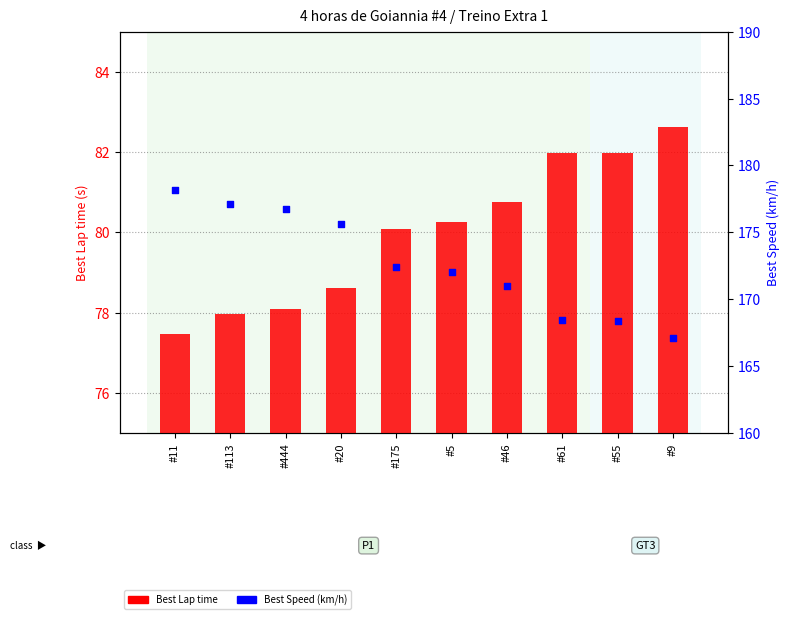

At which category is the sum across all series the highest?

#11